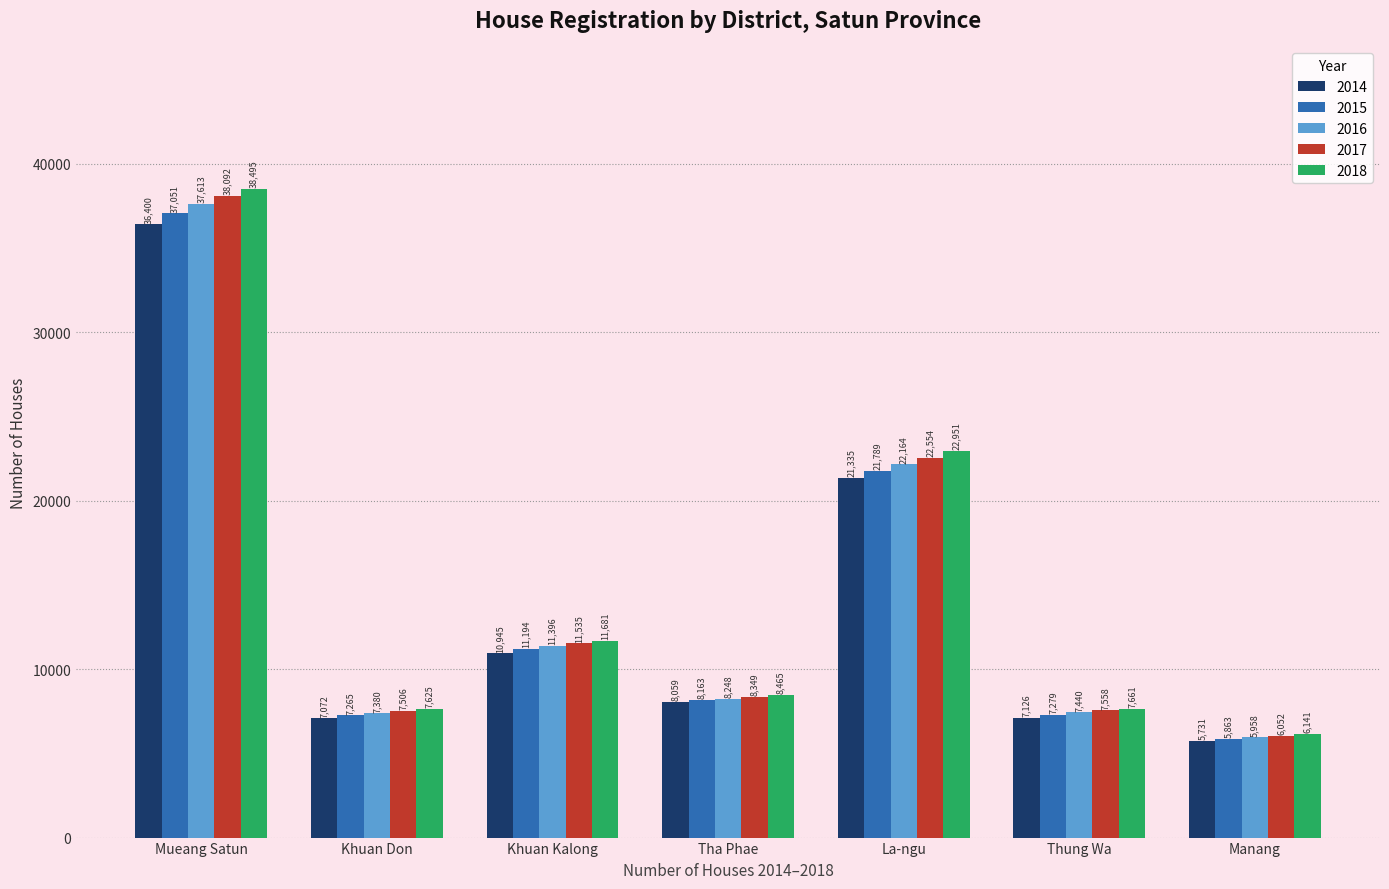

Reading left to right, transcribe all the data shown in this chart.

2014: 36400	7072	10945	8059	21335	7126	5731
2015: 37051	7265	11194	8163	21789	7279	5863
2016: 37613	7380	11396	8248	22164	7440	5958
2017: 38092	7506	11535	8349	22554	7558	6052
2018: 38495	7625	11681	8465	22951	7661	6141